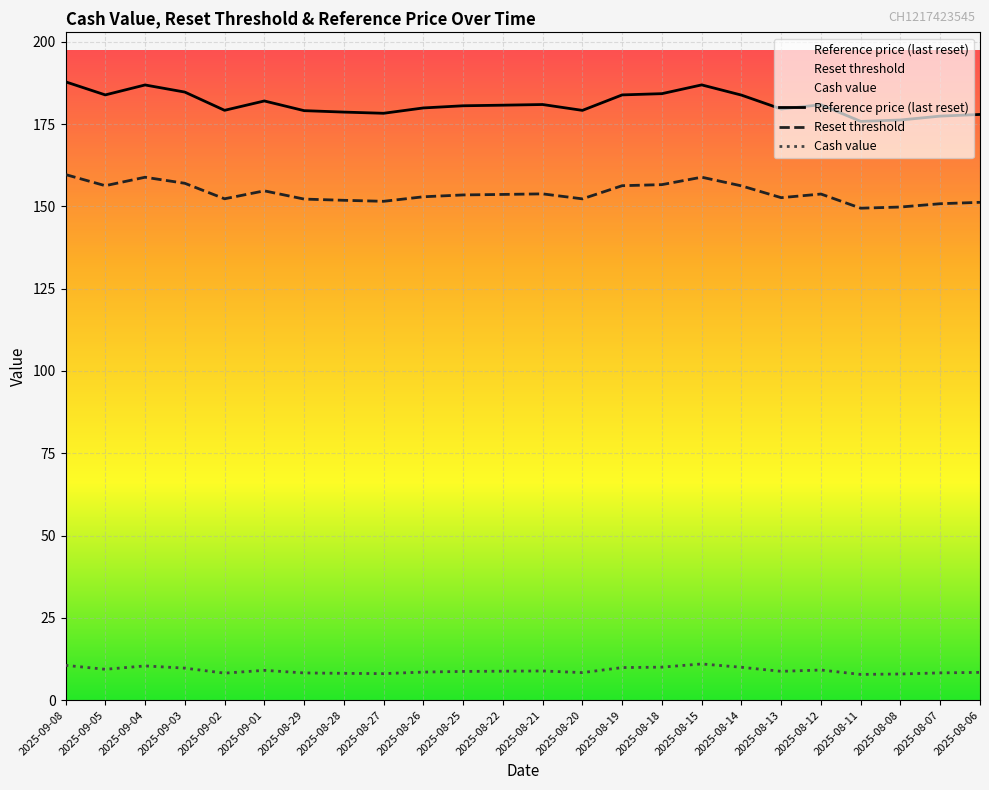

How many lines are shown in the chart?

3